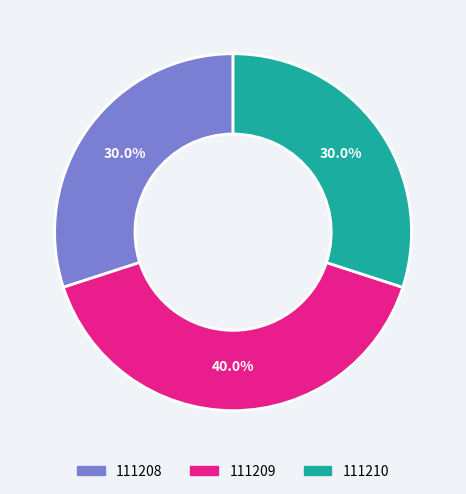

How many slices are in this pie chart?

3